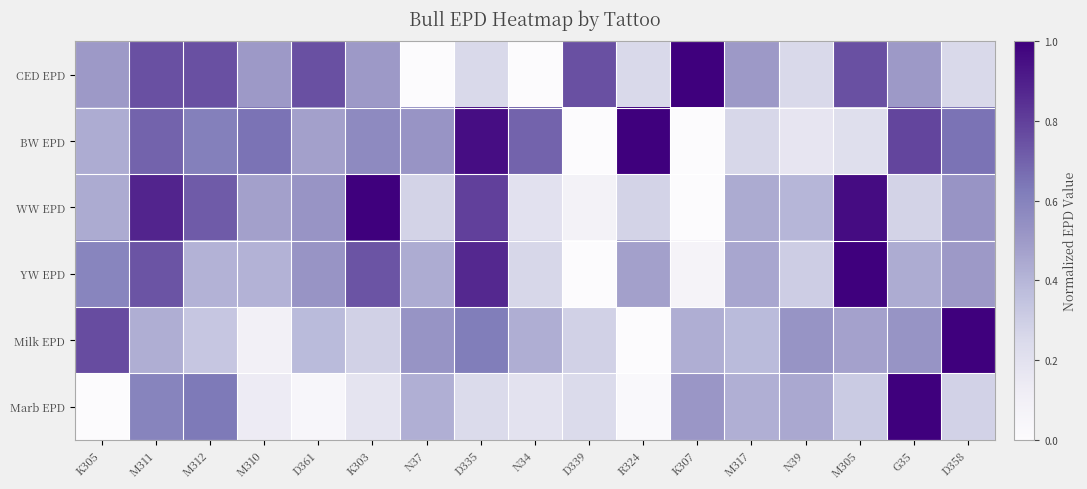

Which has a higher value, R324 or M317?

M317